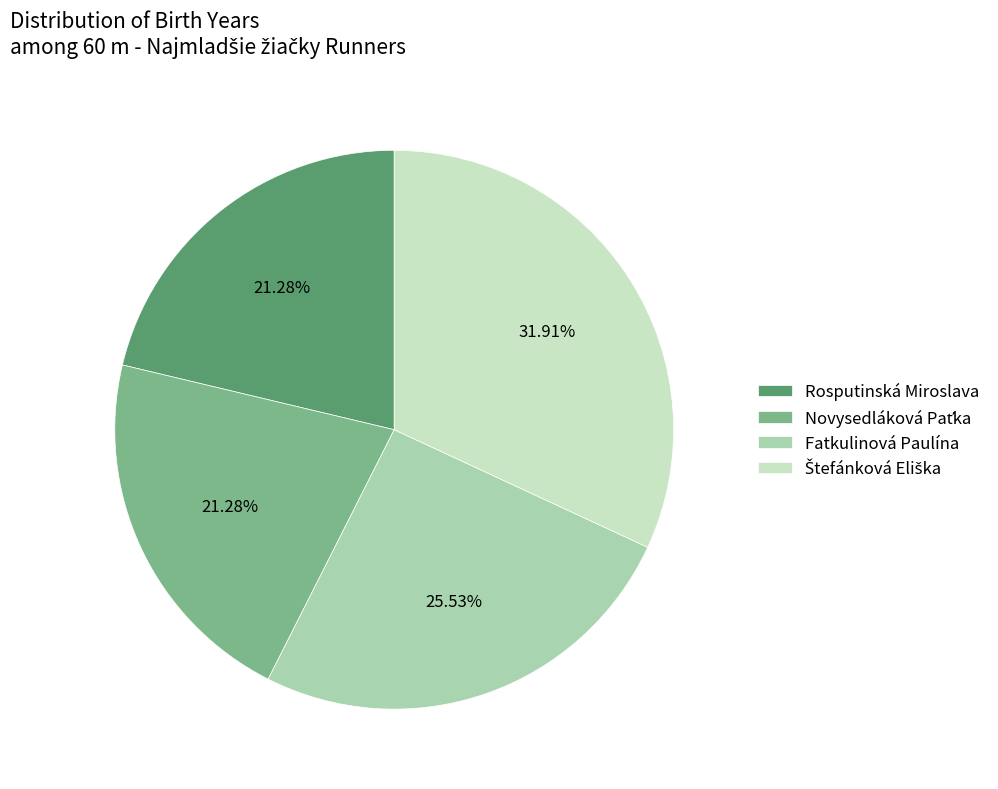

Does Fatkulinová Paulína account for over 50% of the chart?

No